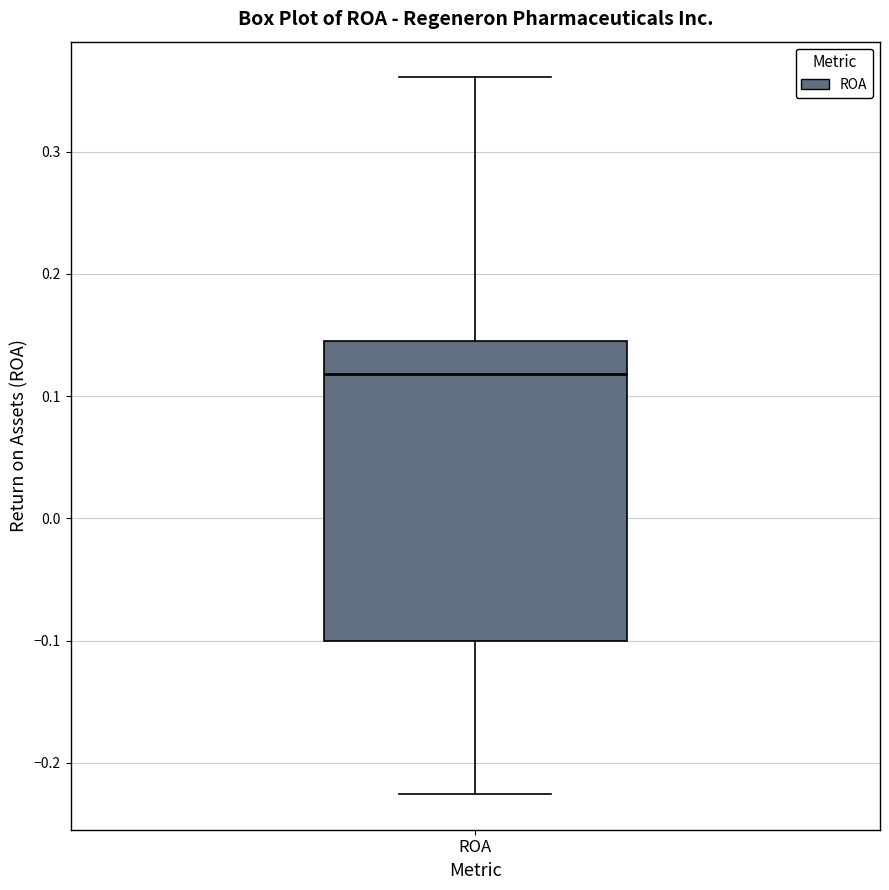

Where does the lower whisker of the box for ROA end on the y-axis? The values are not printed on the chart, so give them approximately, as read against the axis.

-0.23